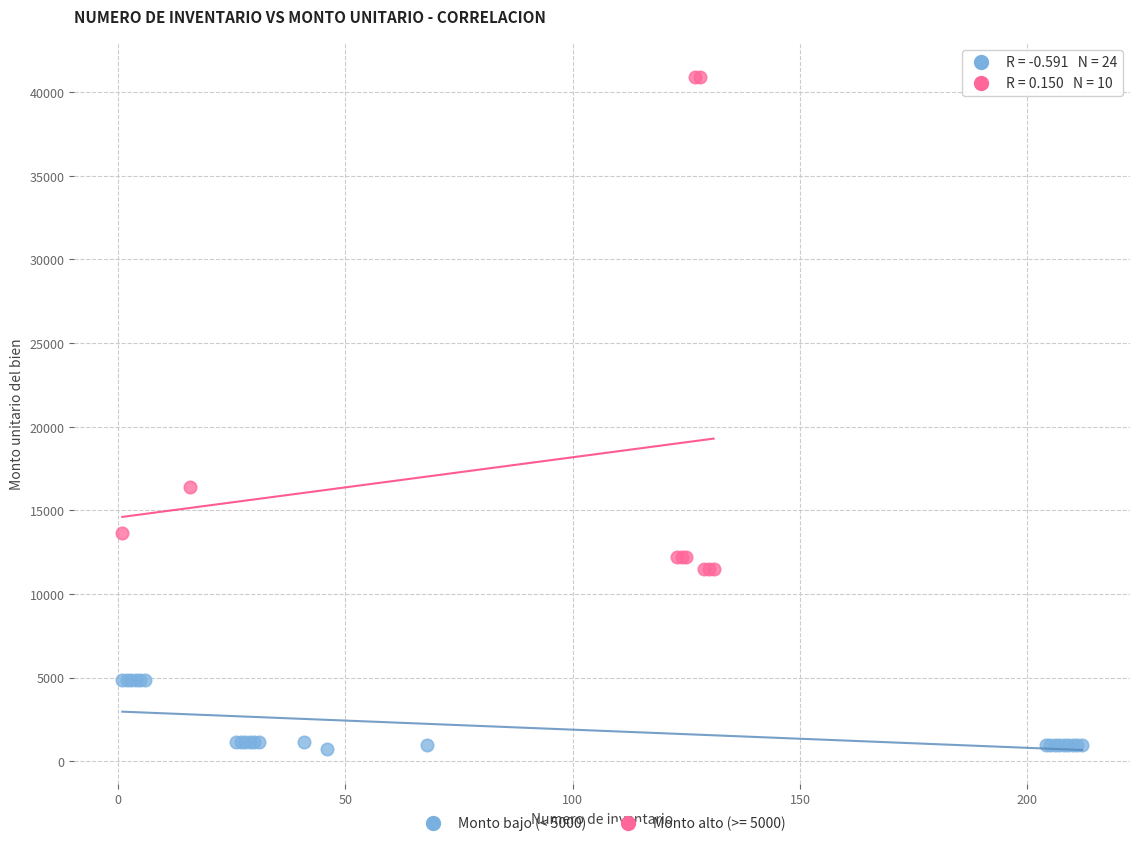

Which series has the largest Y range (max minus min)?

Monto alto (>= 5000)